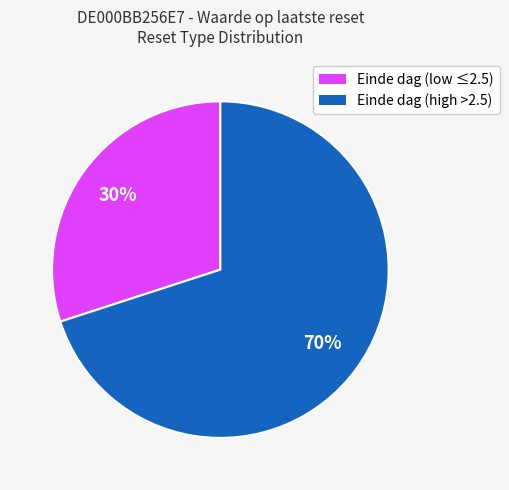

How many slices are in this pie chart?

2